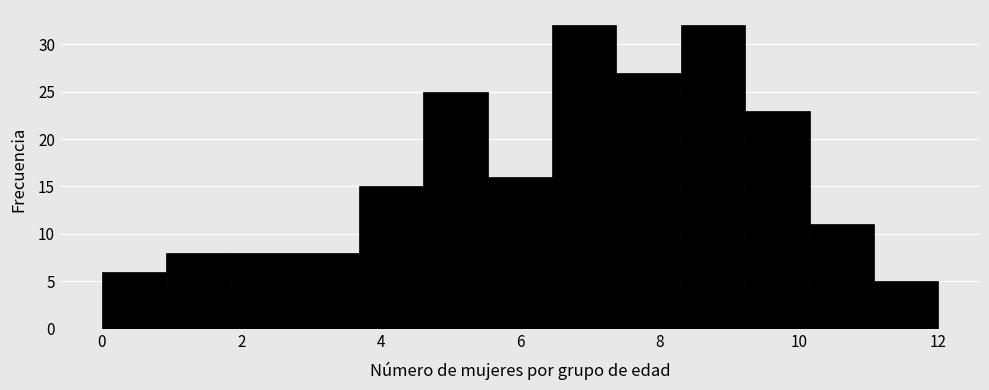

Reading left to right, list every bar in this chart as the range it spans on the x-axis followed by its height. Neither the bar edges nor the heights are printed on the chart, so give them approximately, as read against the axes.

0.0 to 1.0: 6
1.0 to 1.8: 8
1.8 to 2.8: 8
2.8 to 3.6: 8
3.6 to 4.6: 15
4.6 to 5.6: 25
5.6 to 6.4: 16
6.4 to 7.4: 32
7.4 to 8.4: 27
8.4 to 9.2: 32
9.2 to 10.2: 23
10.2 to 11.0: 11
11.0 to 12.0: 5